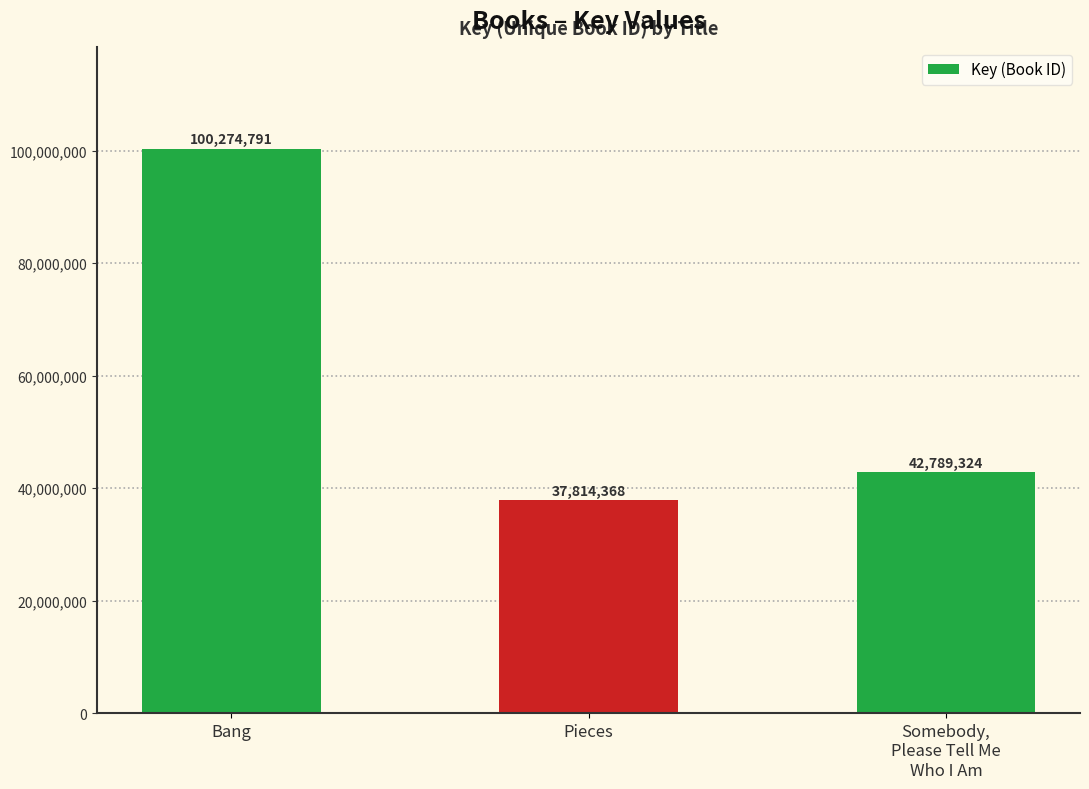

Is it true that the value at Pieces is 37814368?

True